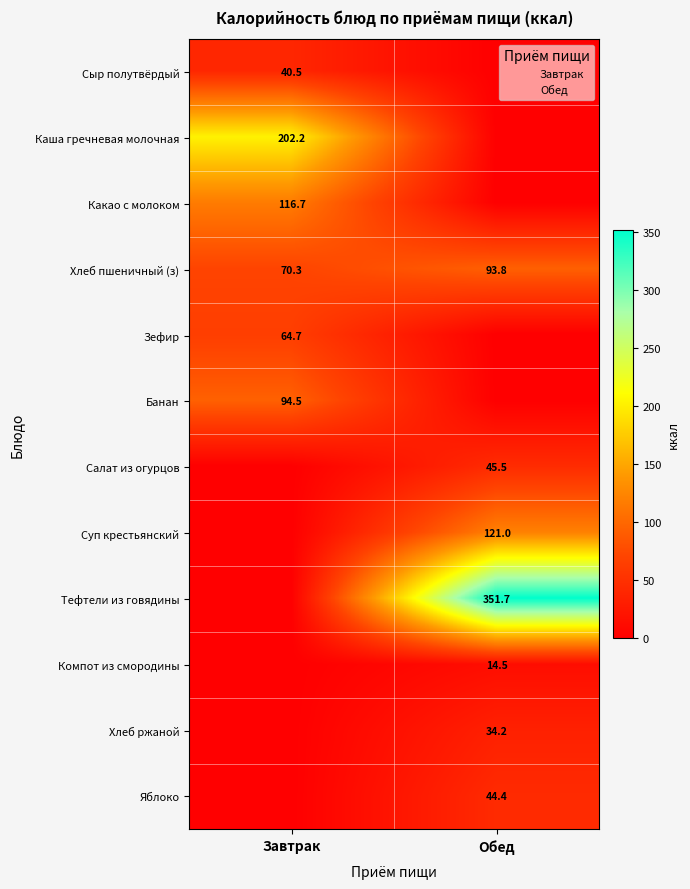

At which label does Компот из смородины reach its peak?

Обед